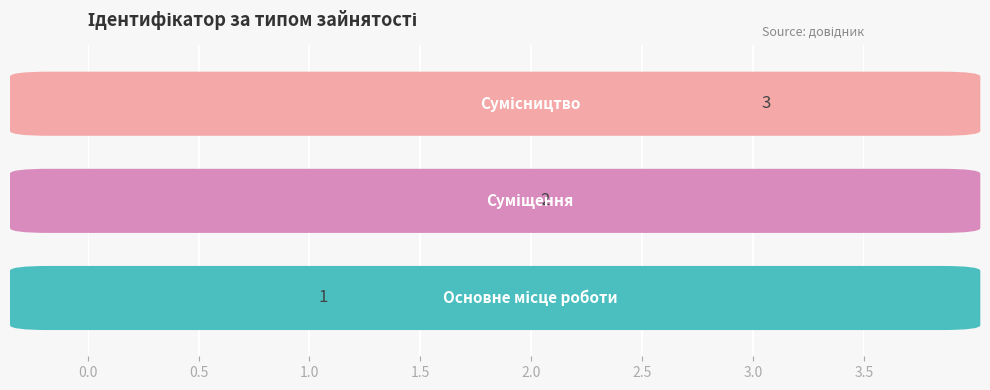

How many values are between 1 and 3?

3